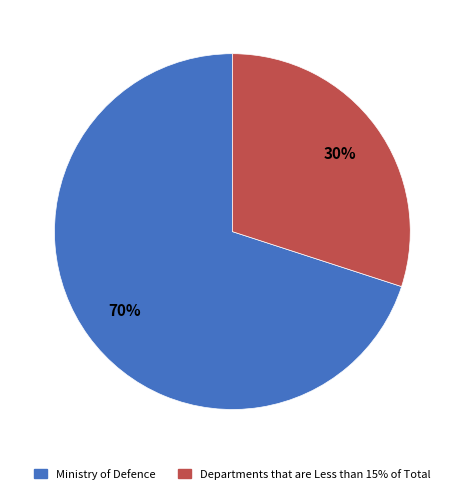

To the nearest percent, what is the average slice percentage?

50%